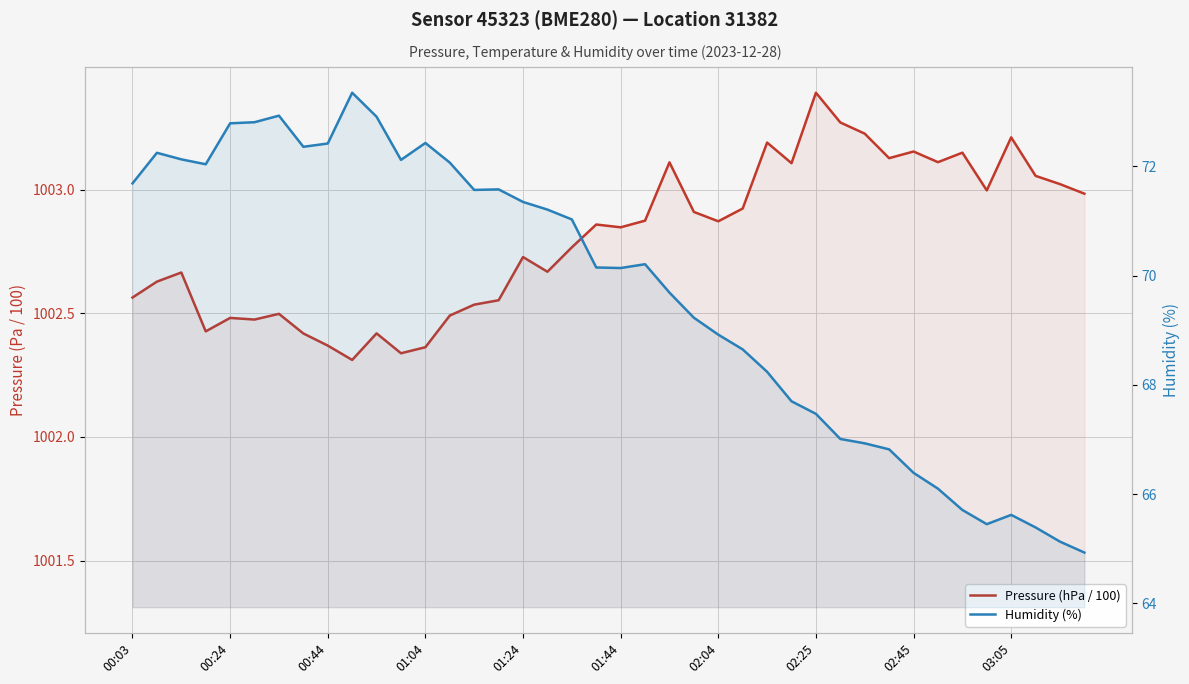

What is the spread (max minus min) of values at 01:04?

930.4